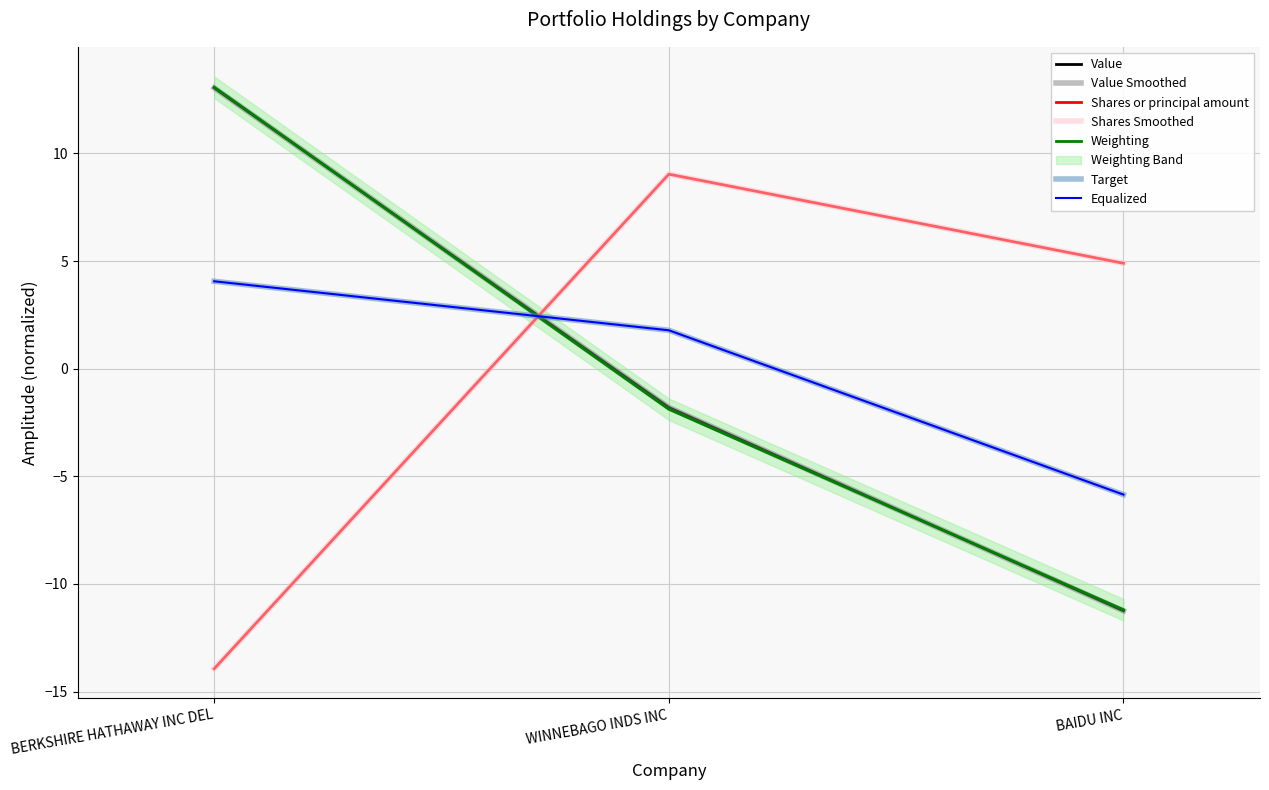

The Weighting series shows -2.5 at WINNEBAGO INDS INC. True or false?

False